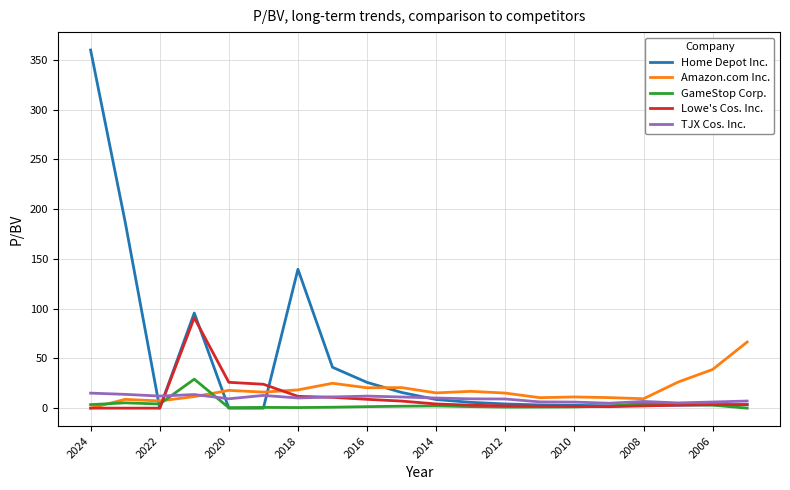

Which series has the largest total across all categories?

Home Depot Inc.